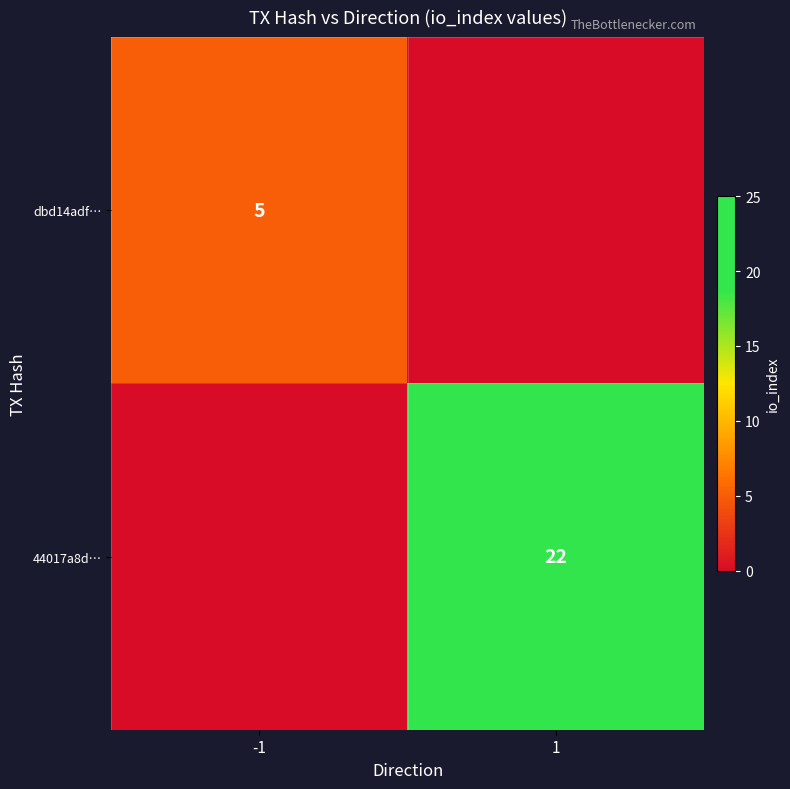

Is it true that dbd14adf… equals 2 at -1?

False